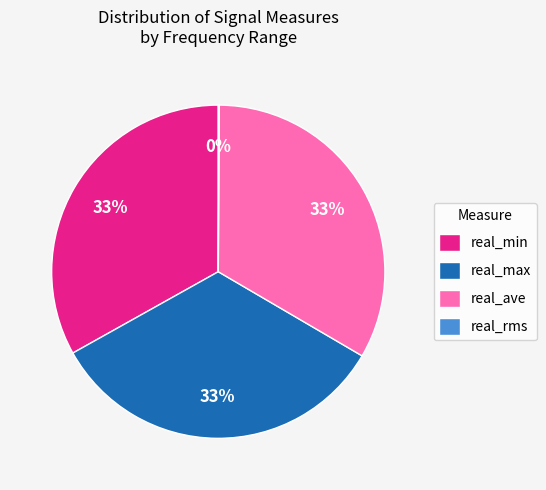

The real_max slice represents 33% of the pie. True or false?

True